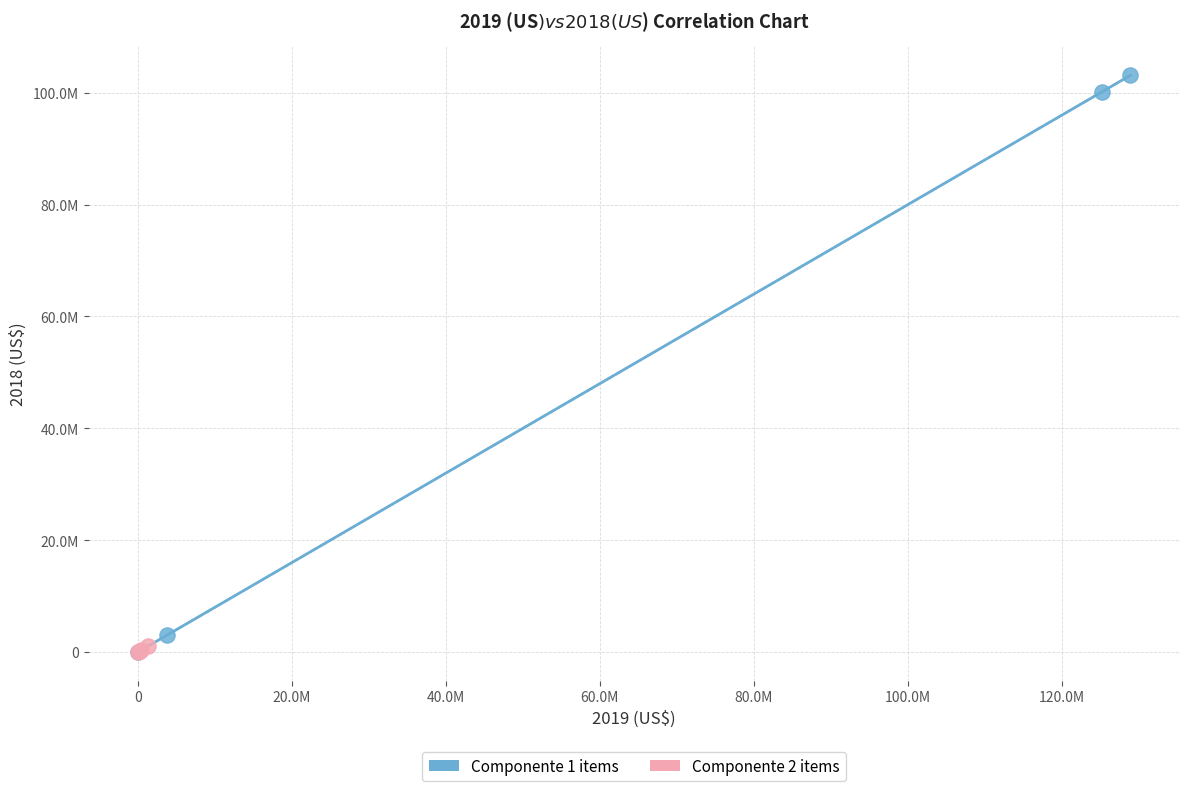

What are all the series names shown in the legend?

Componente 1 items, Componente 2 items